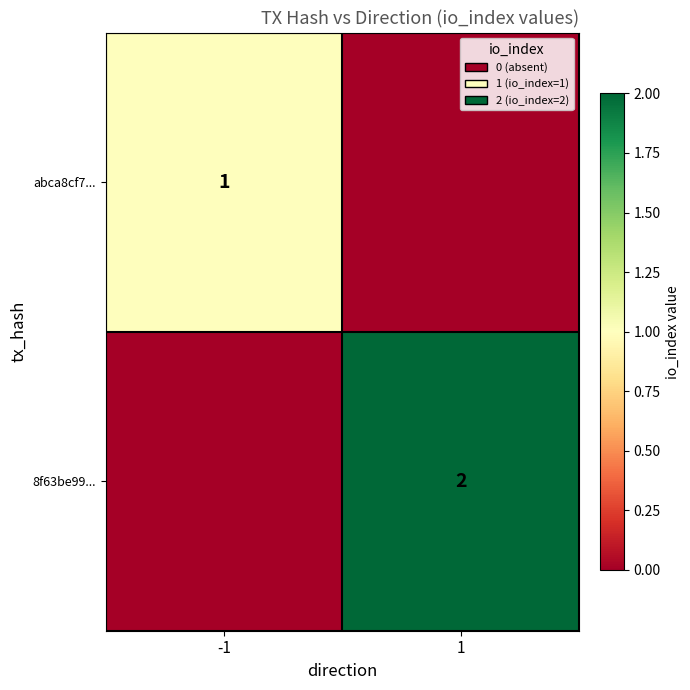

Between -1 and 1, which is larger?

-1